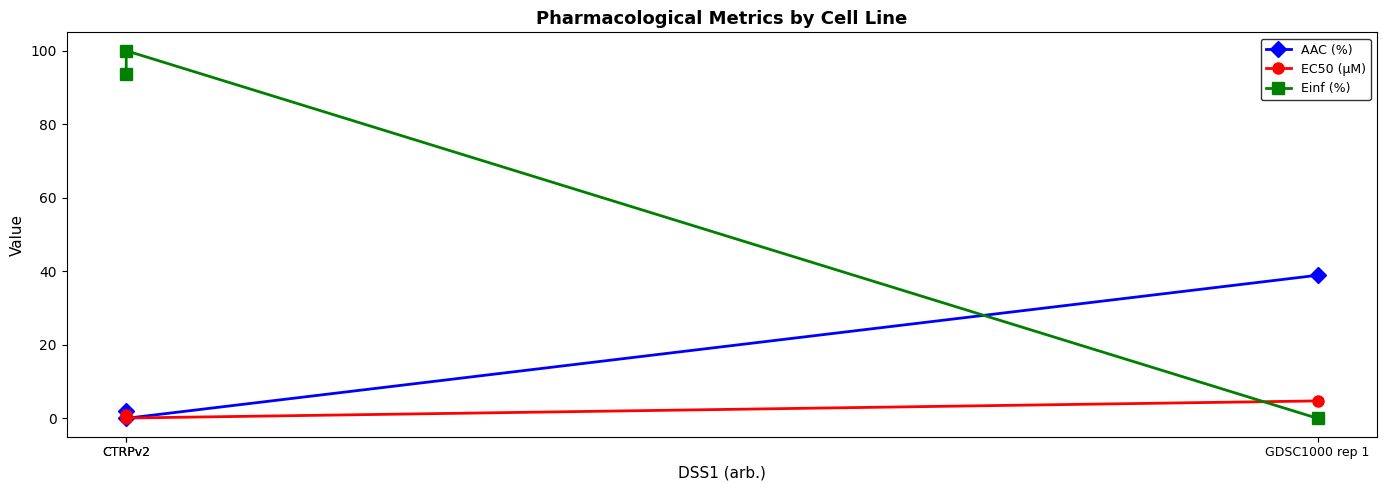

The value of EC50 (µM) at CTRPv2 is 0.0. True or false?

False